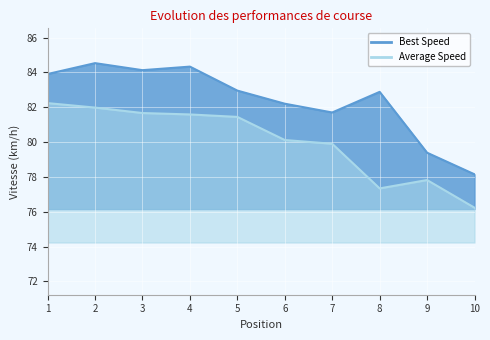

Reading left to right, list all the values displayed in this chart.

Best Lap time: 83.9	84.5	84.1	84.3	83.0	82.2	81.7	82.9	79.4	78.1
Average Speed: 82.2	82.0	81.7	81.6	81.4	80.1	79.9	77.3	77.8	76.2